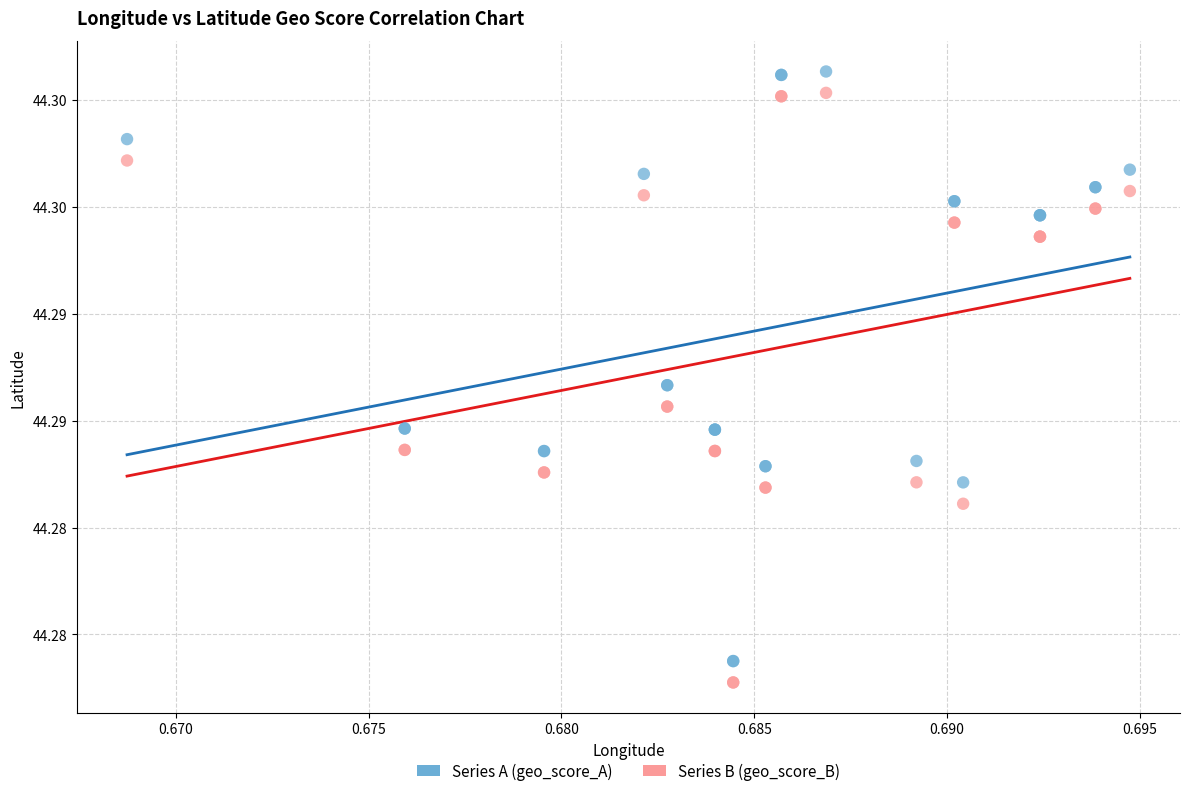

What are all the series names shown in the legend?

Series A (geo_score_A), Series B (geo_score_B)